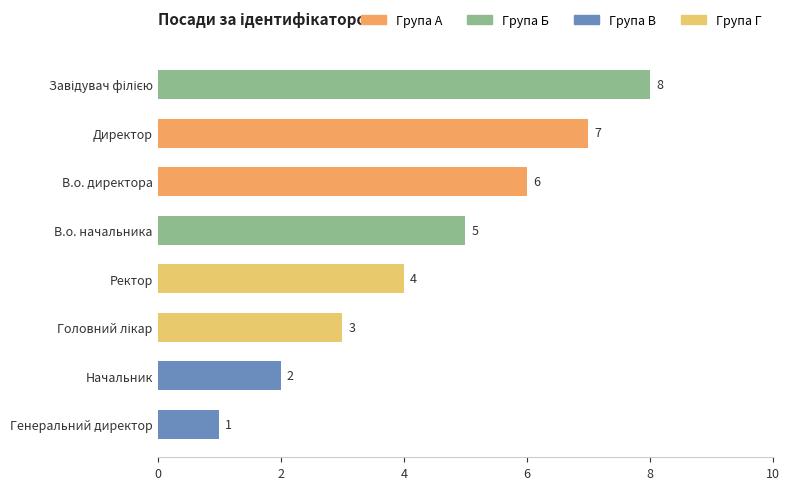

True or false: the data shows 2 at Генеральний директор.

False